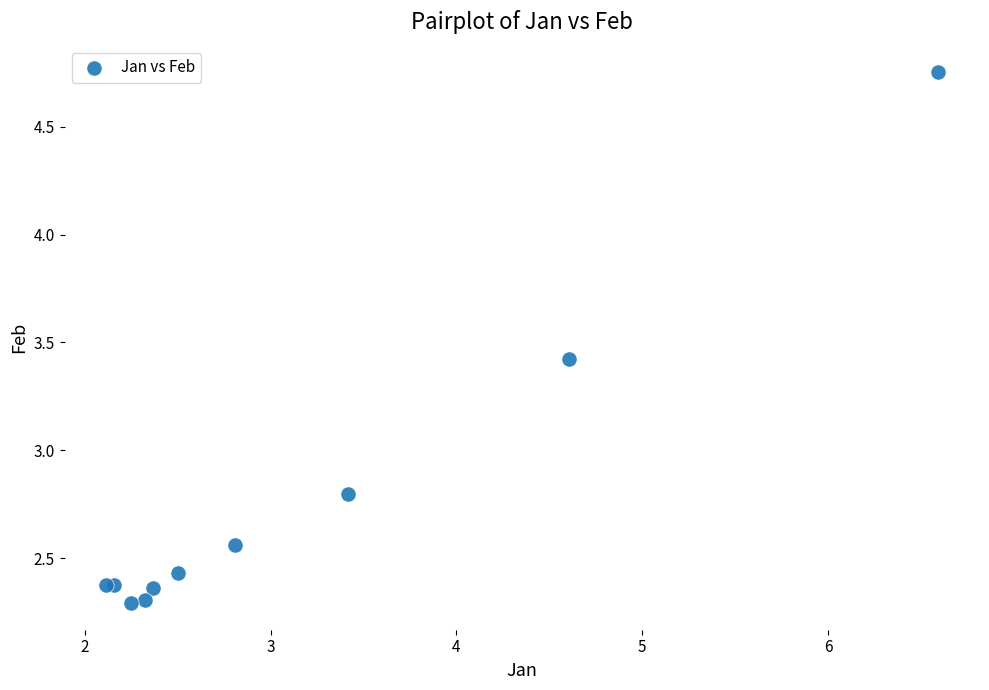

What Y value in the scatter plot is closest to 3?

2.8